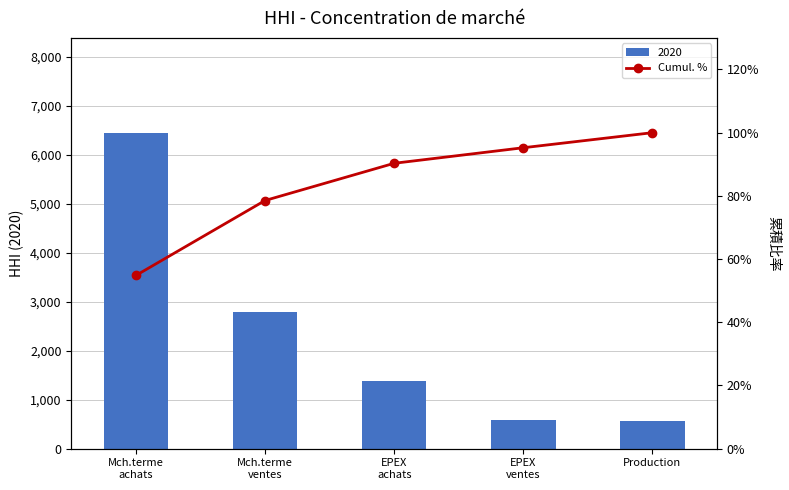

What is the label of the 3rd bar from the right?

EPEX
achats